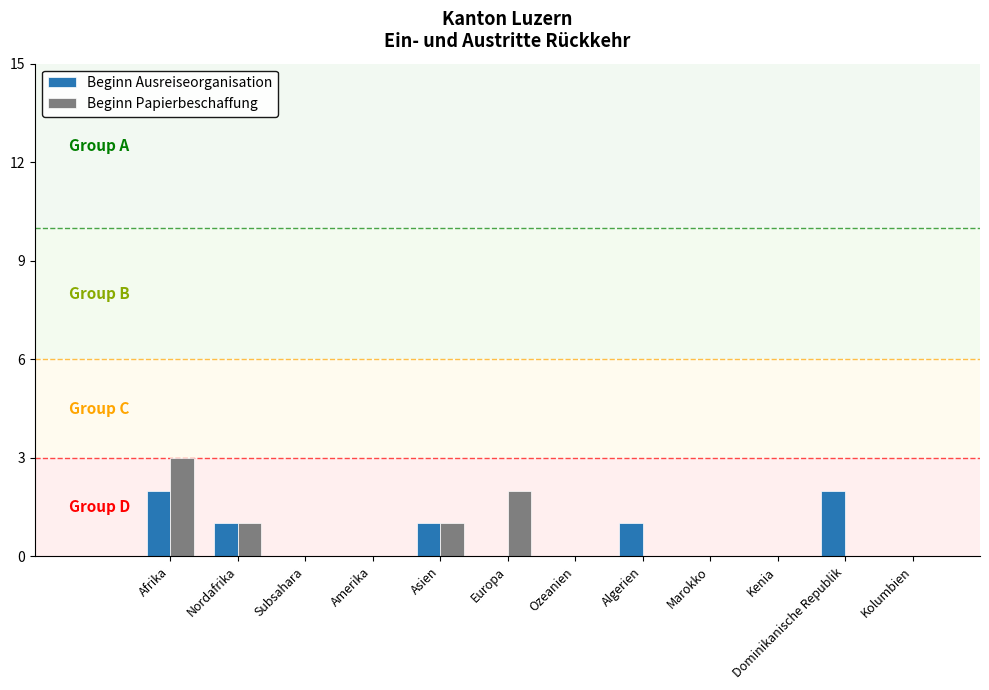

True or false: Beginn Ausreiseorganisation has a value of 0 at Subsahara.

True